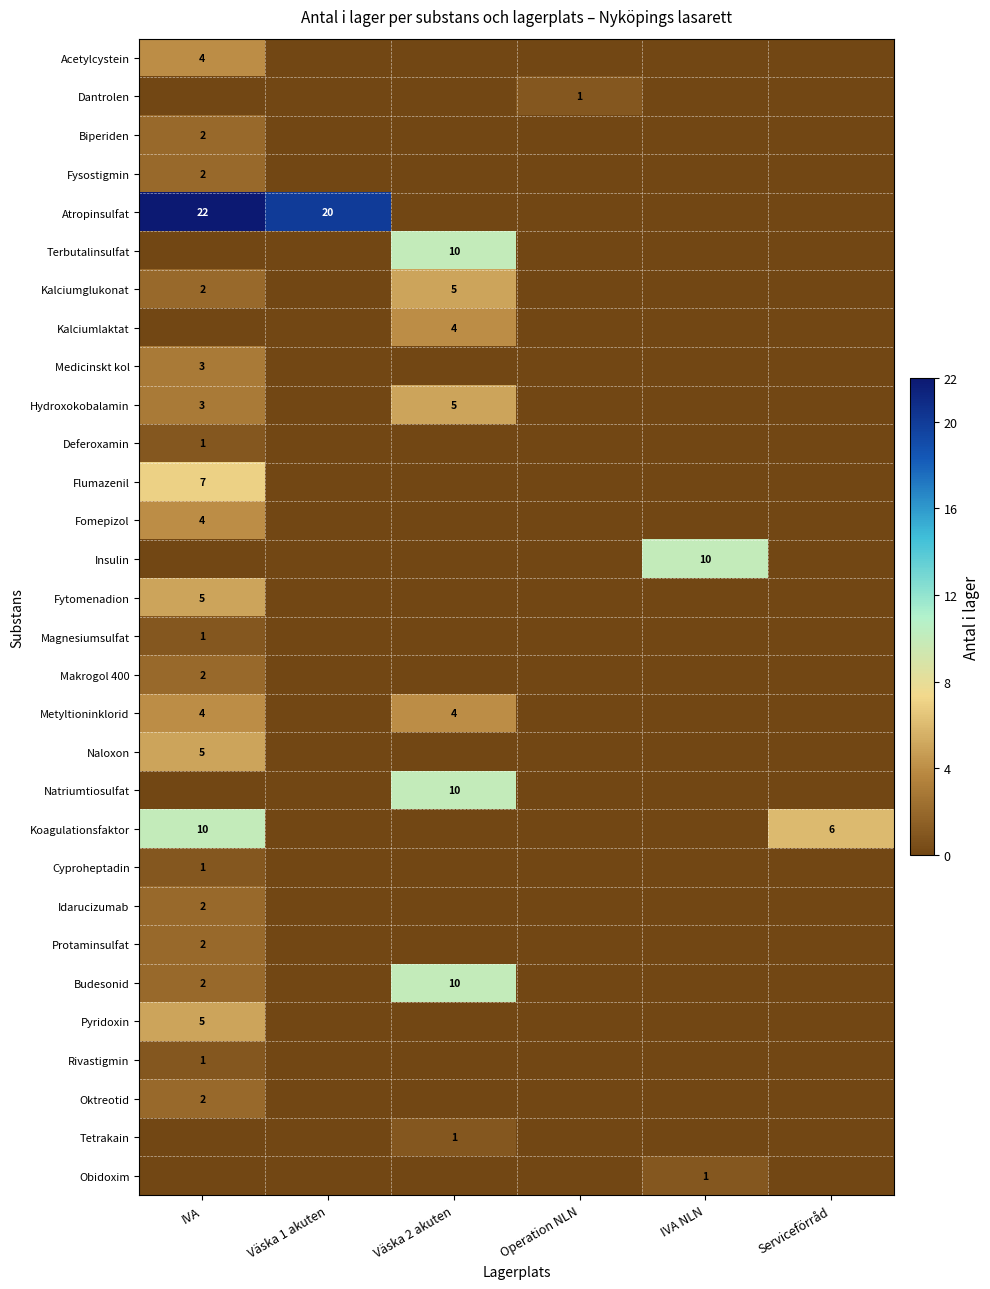

At which category is the sum across all series the highest?

IVA